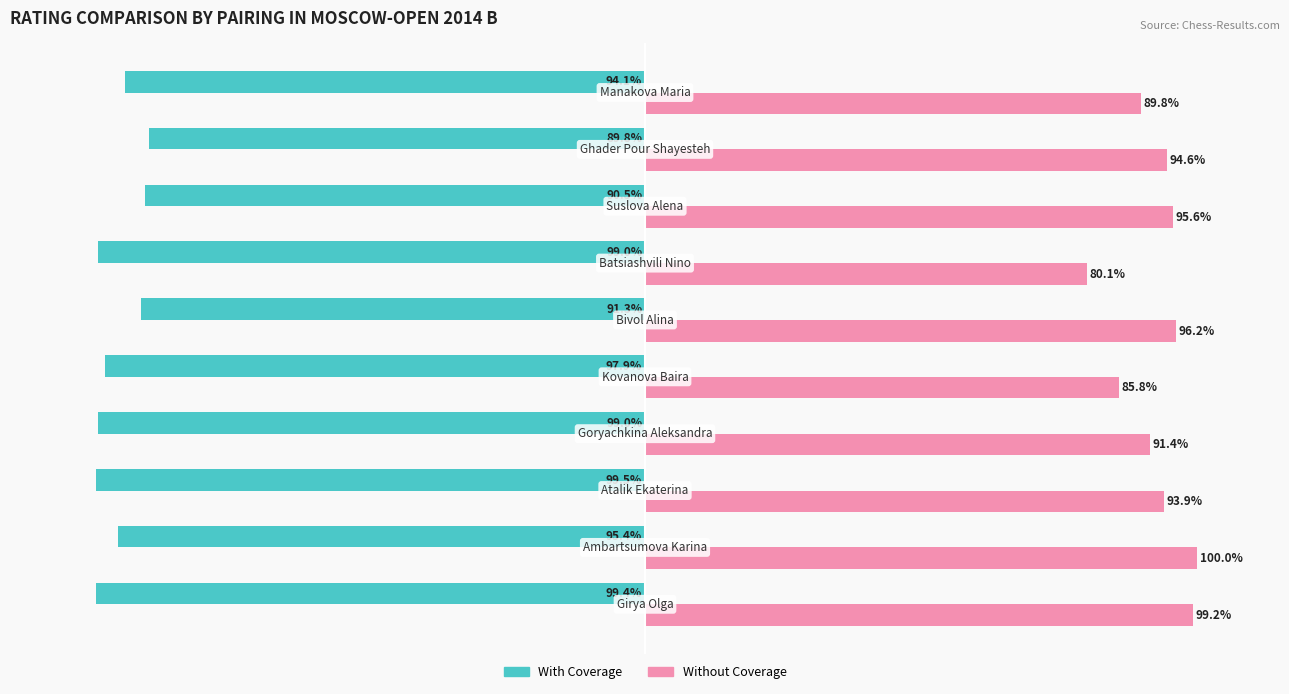

Which series has the widest spread of values?

Without Coverage